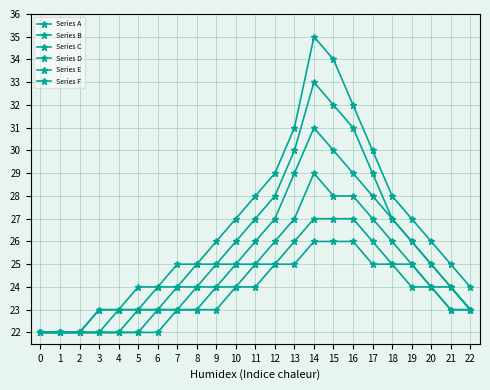

List the series in order of their peak value, highest first.

Series A, Series B, Series C, Series D, Series E, Series F